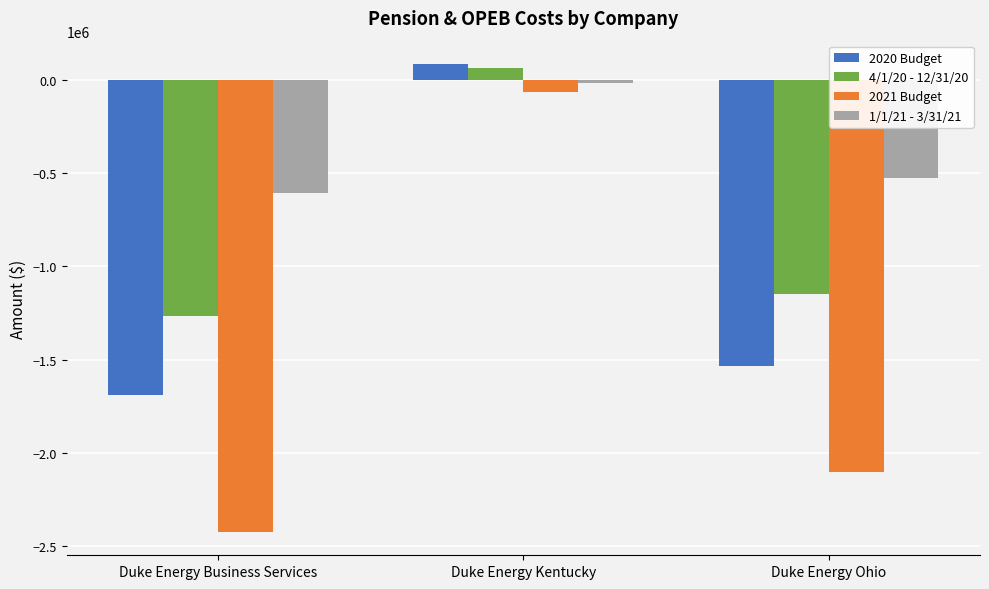

What value does the 2020 Budget series have at Duke Energy Ohio?

-1533279.8